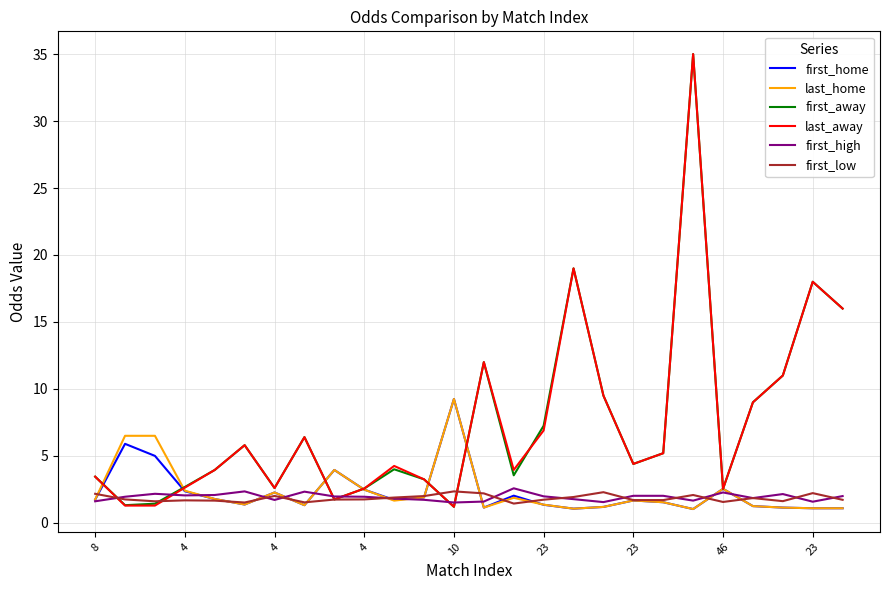

Where is the first local minimum for first_low?

4